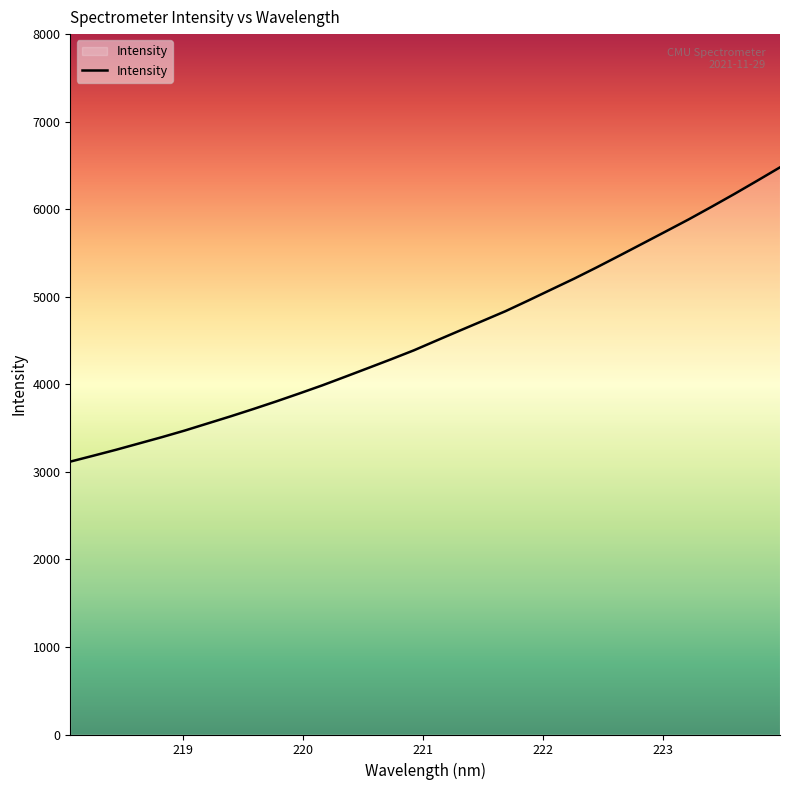

What is the minimum value shown in the chart?

3116.9